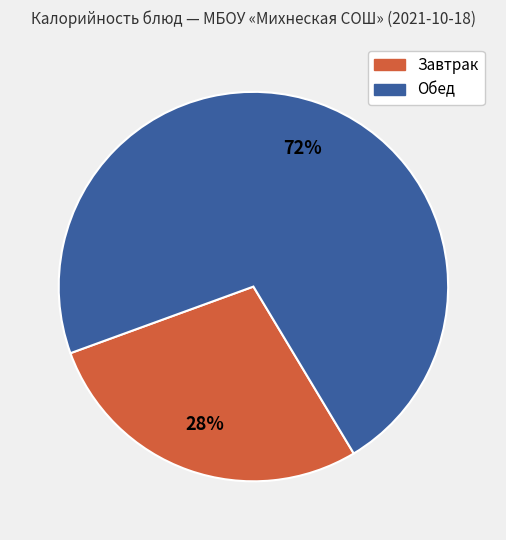

Is there a majority slice in this chart?

Yes